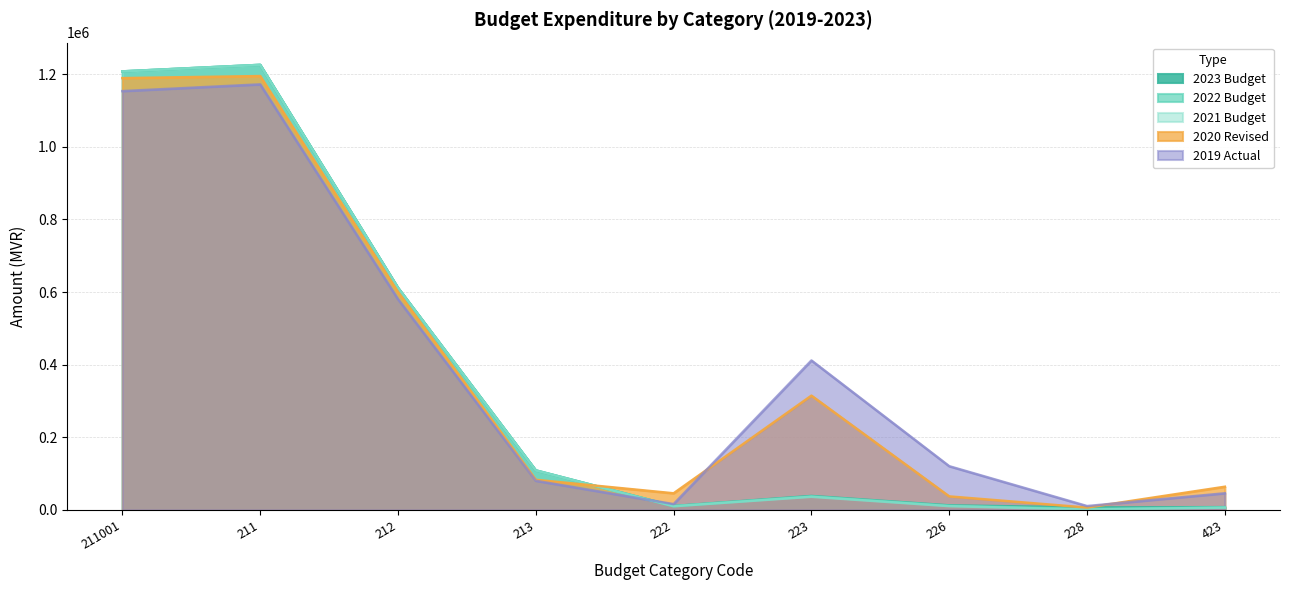

How many lines are shown in the chart?

5